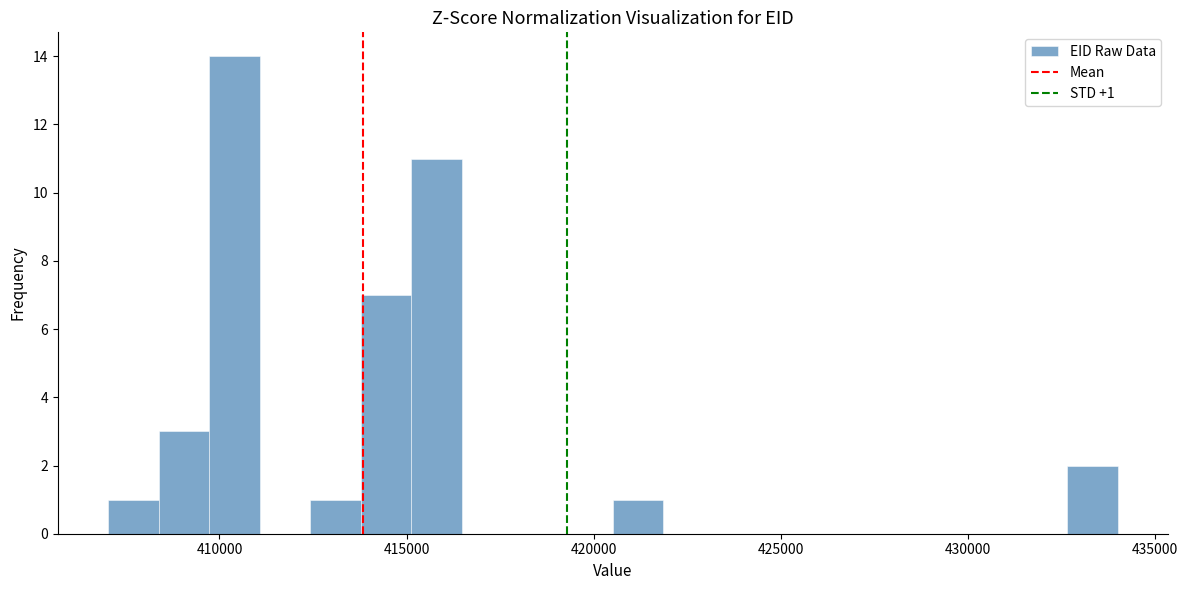

Read against the x-axis, roughly where is the centre of the tallest bar?

410500